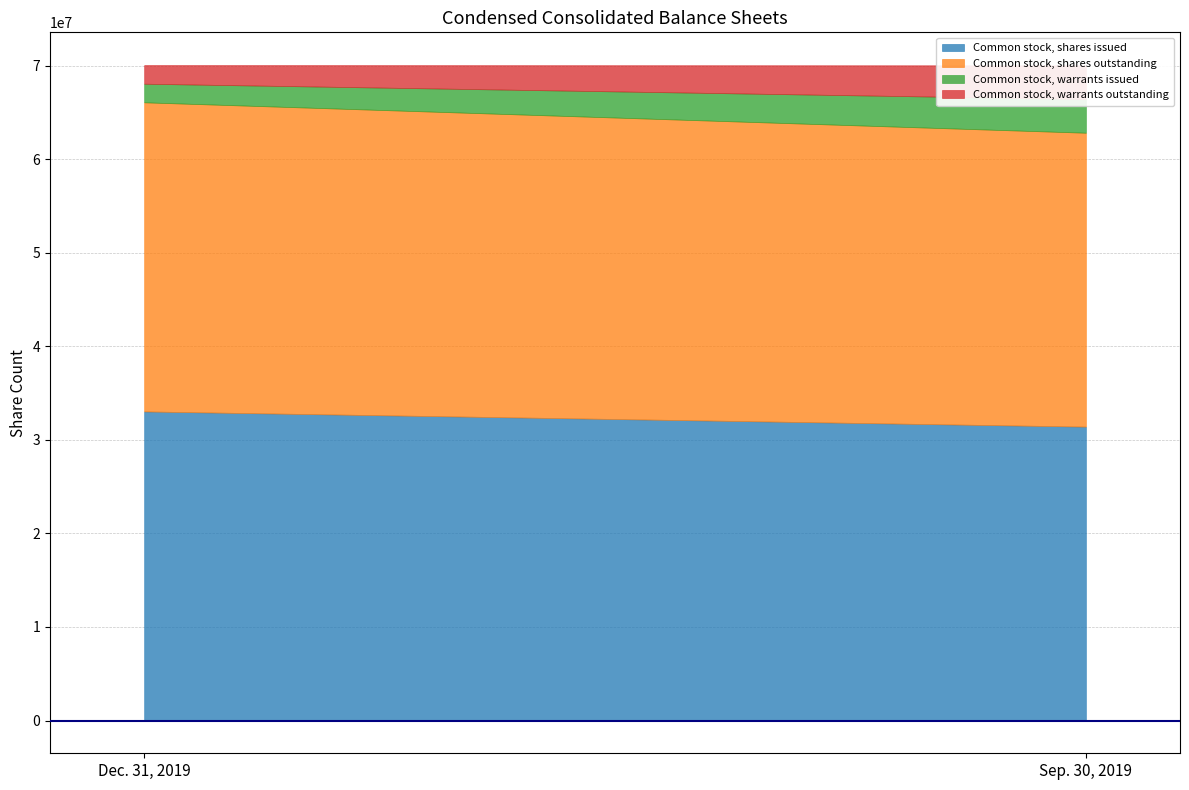

How many lines are shown in the chart?

4